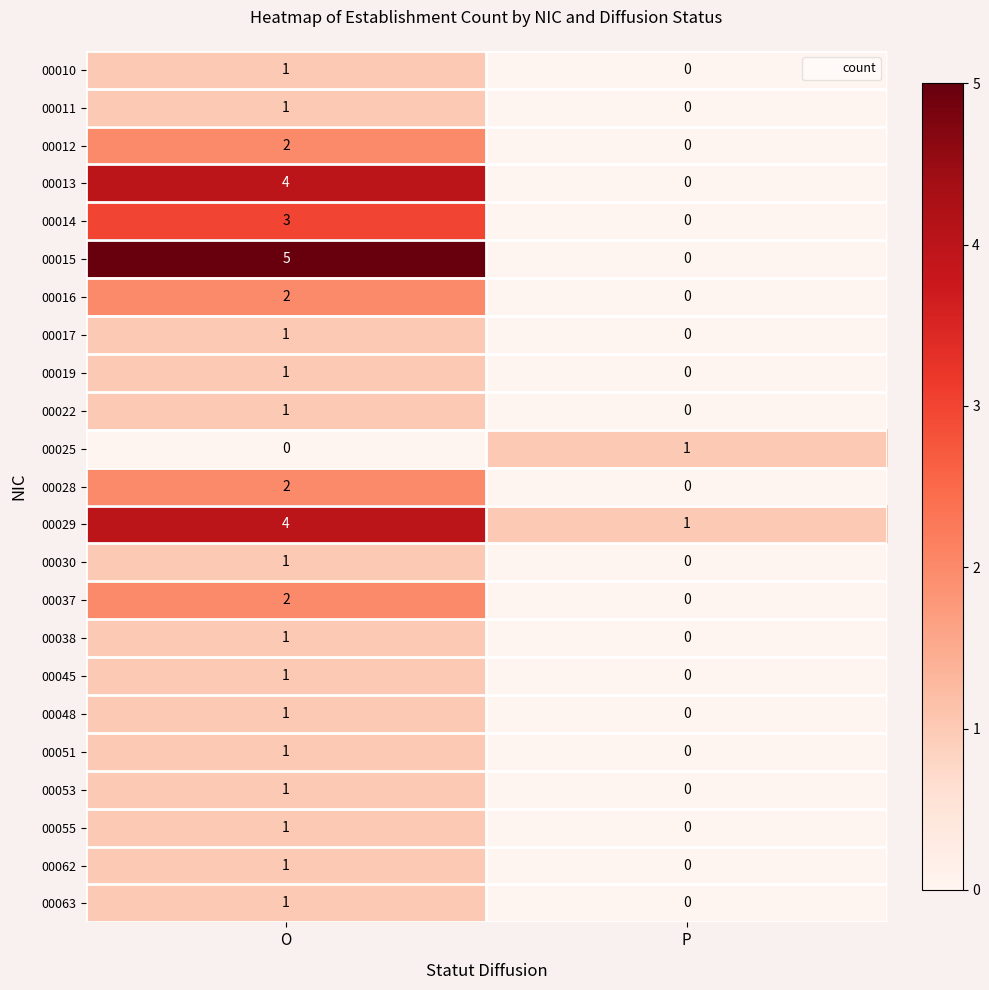

What is the sum of the 00013 values at P and O?

4